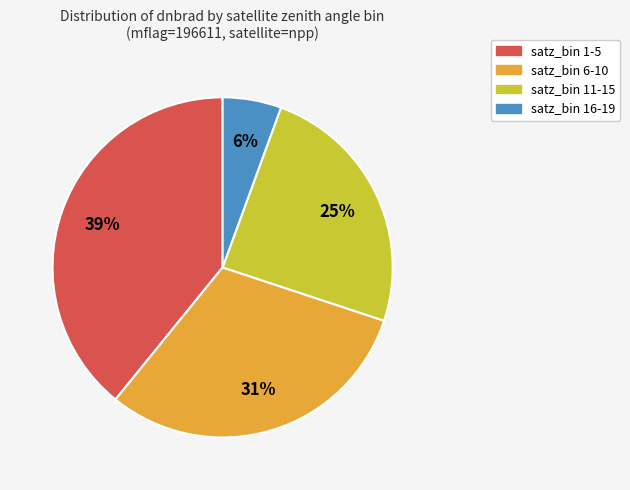

Is the sum of satz_bin 16-19 and satz_bin 6-10 greater than half?

No